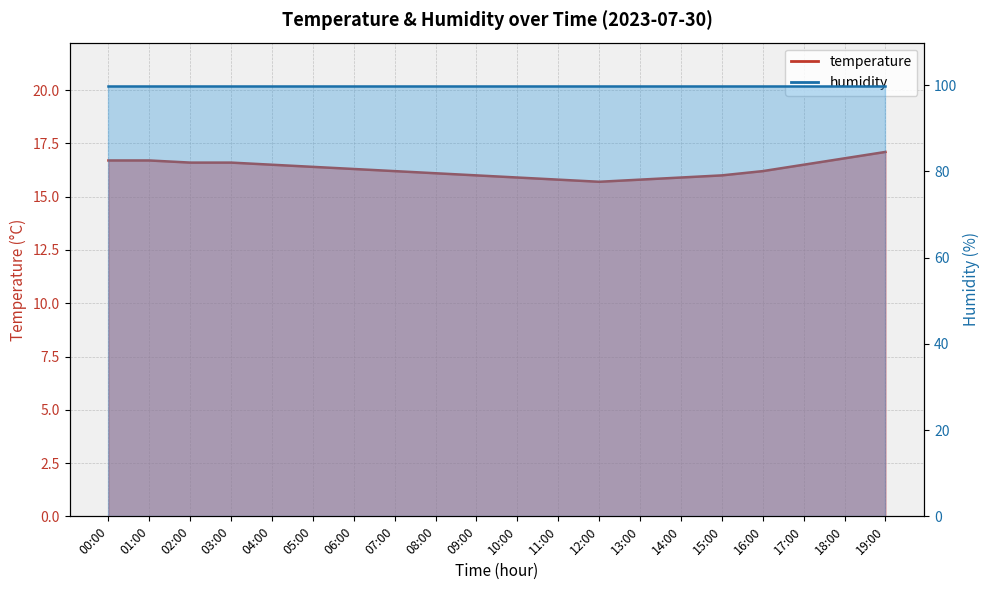

How many values are below 16?

5